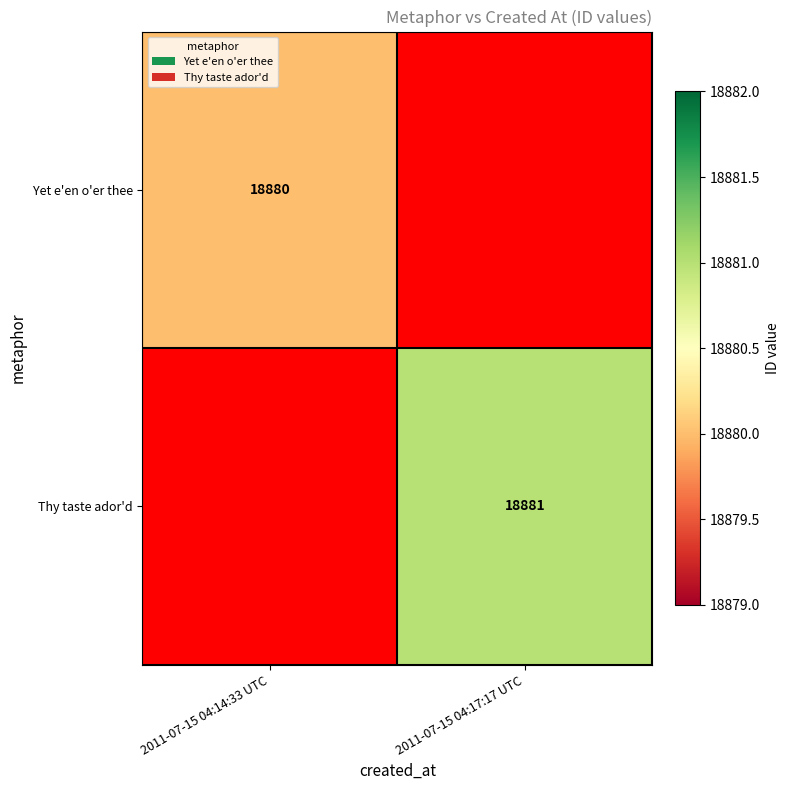

Which category has the lowest value across all series?

2011-07-15 04:14:33 UTC